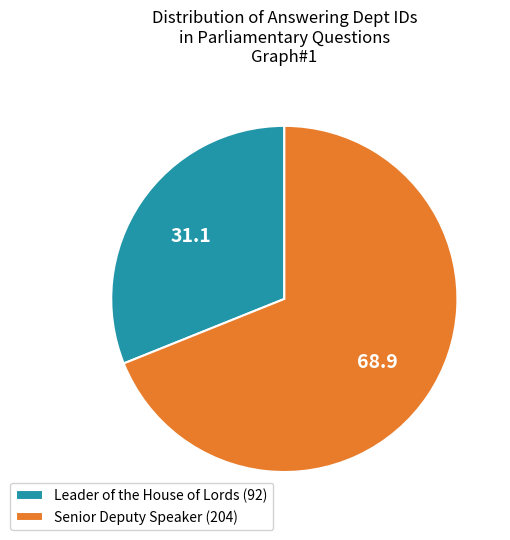

Count the number of slices in the pie.

2